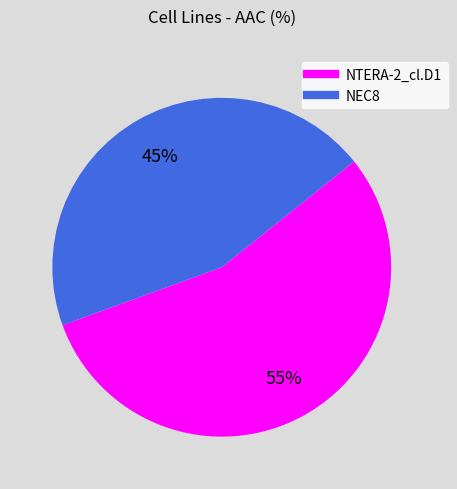

Count the number of slices in the pie.

2